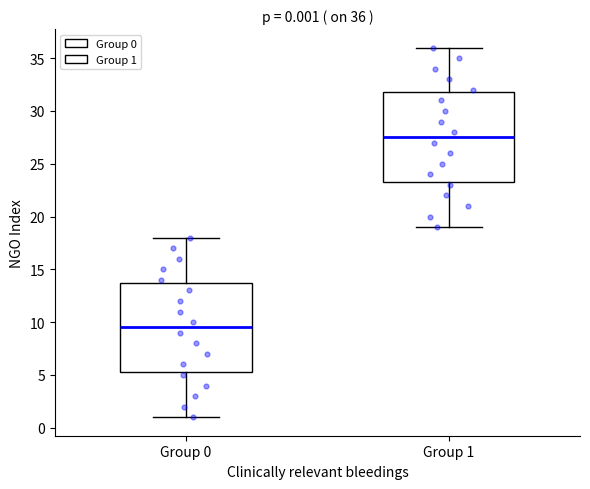

Which box has the highest median line?

Group 1